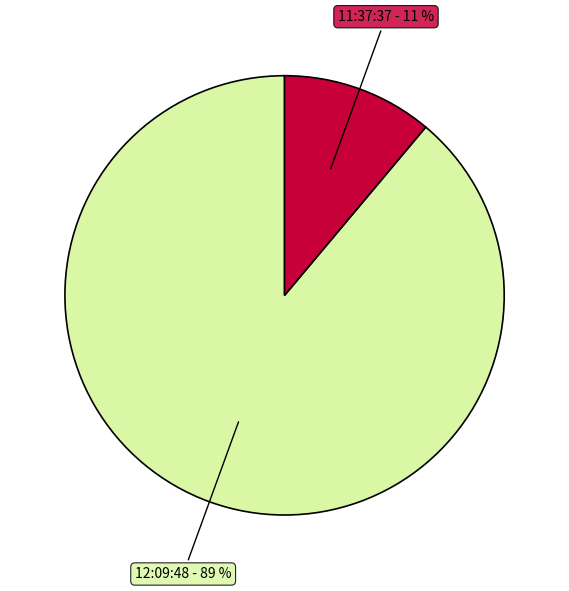

To the nearest percent, what is the difference between the largest and smallest slice percentages?

78%